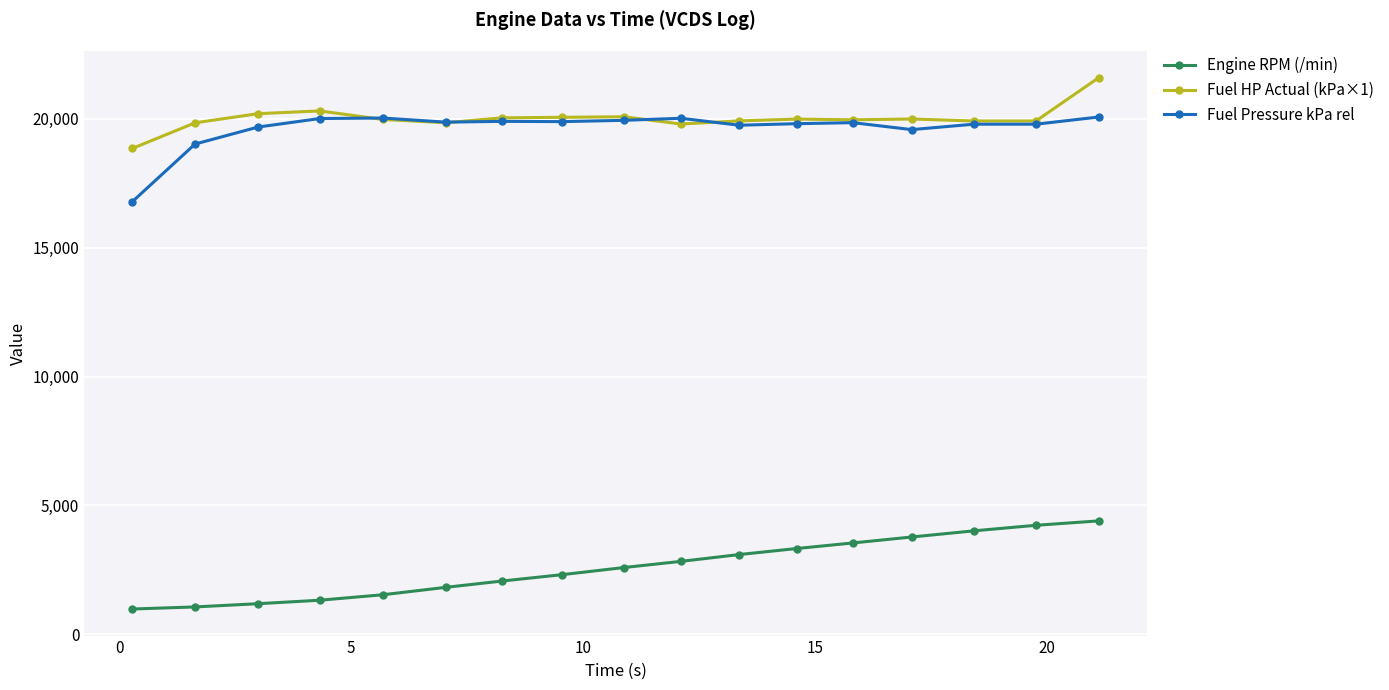

Which series has the largest range (max minus min)?

Engine RPM (/min)